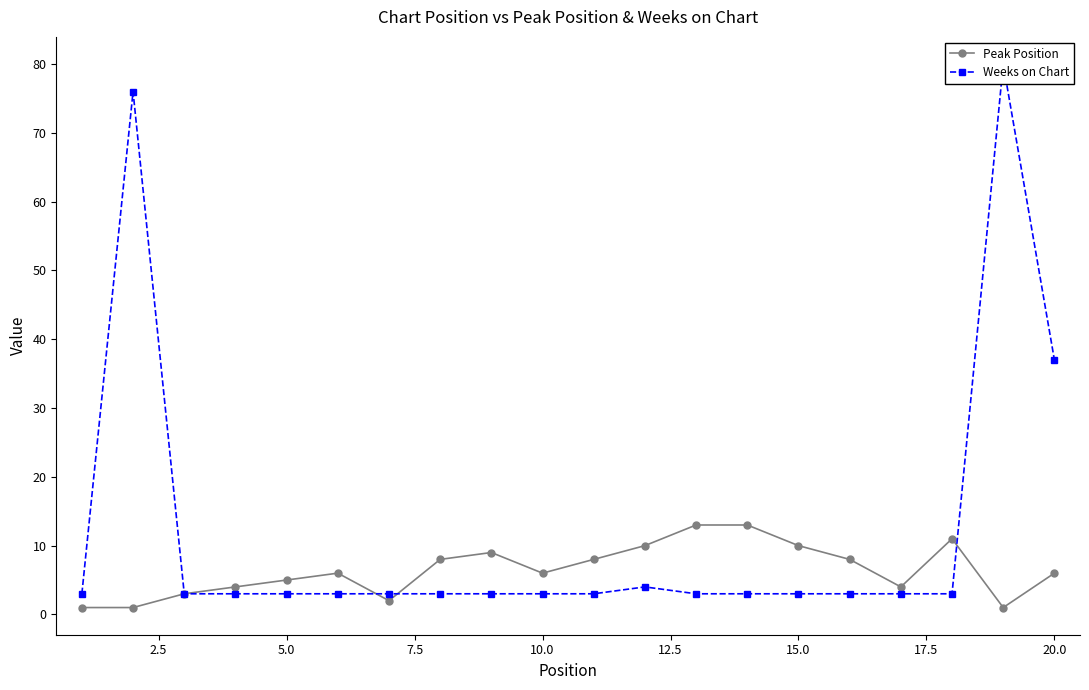

True or false: Peak Position has more than 1 points higher than both neighbors.

True